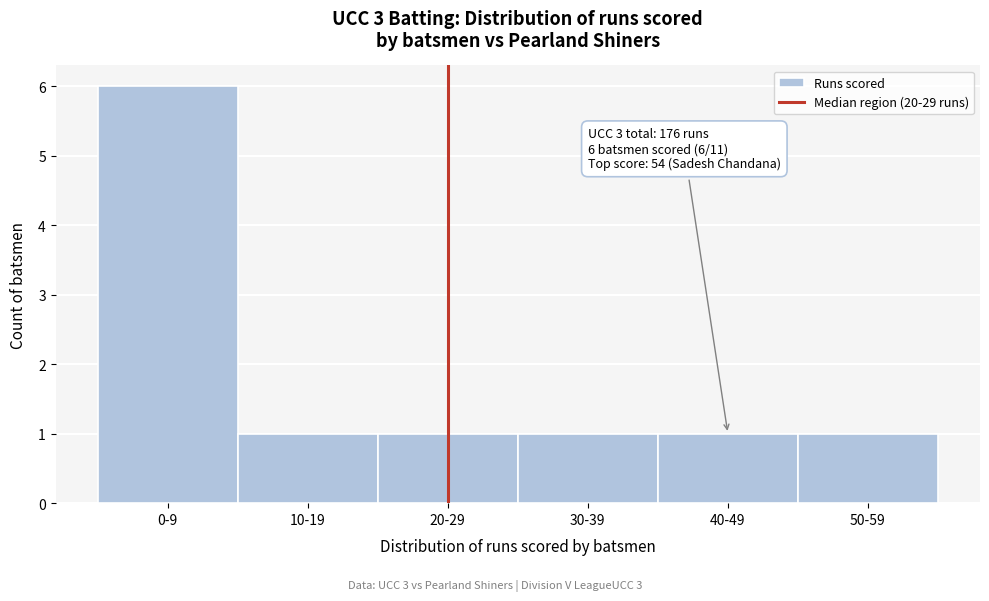

Reading right to left, list all the values displayed in this chart.

1	1	1	1	1	6